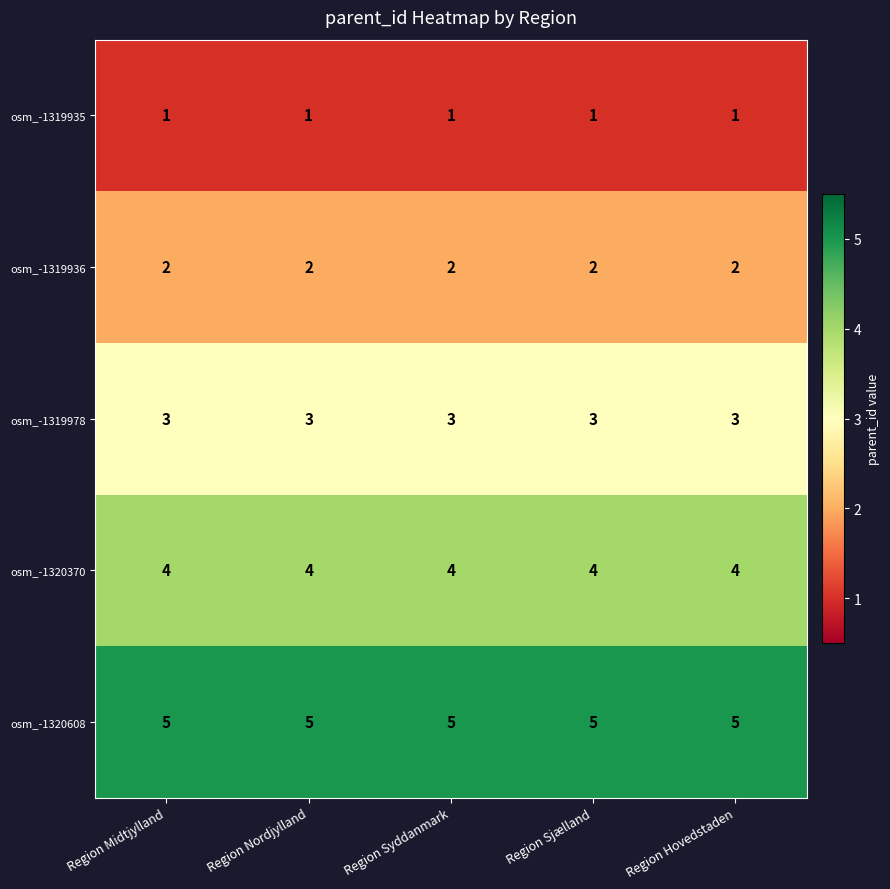

The value of osm_-1319935 at Region Midtjylland is 1. True or false?

True